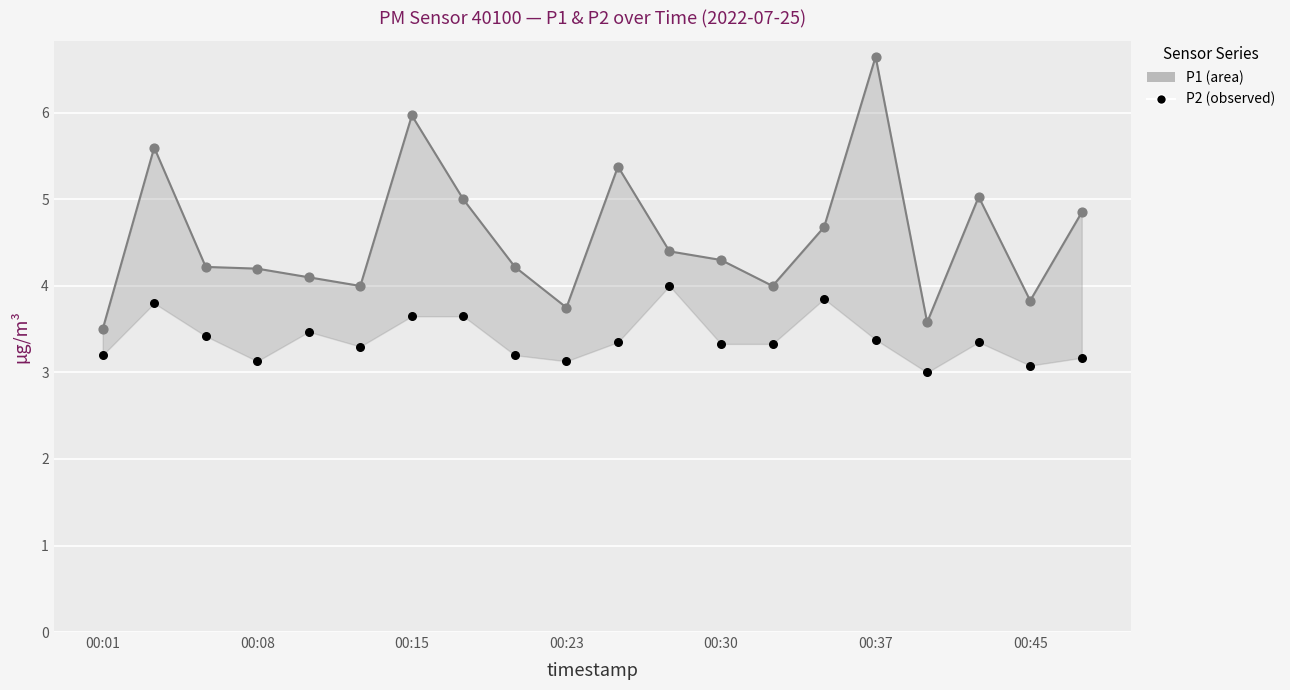

Which series has the largest Y range (max minus min)?

P1